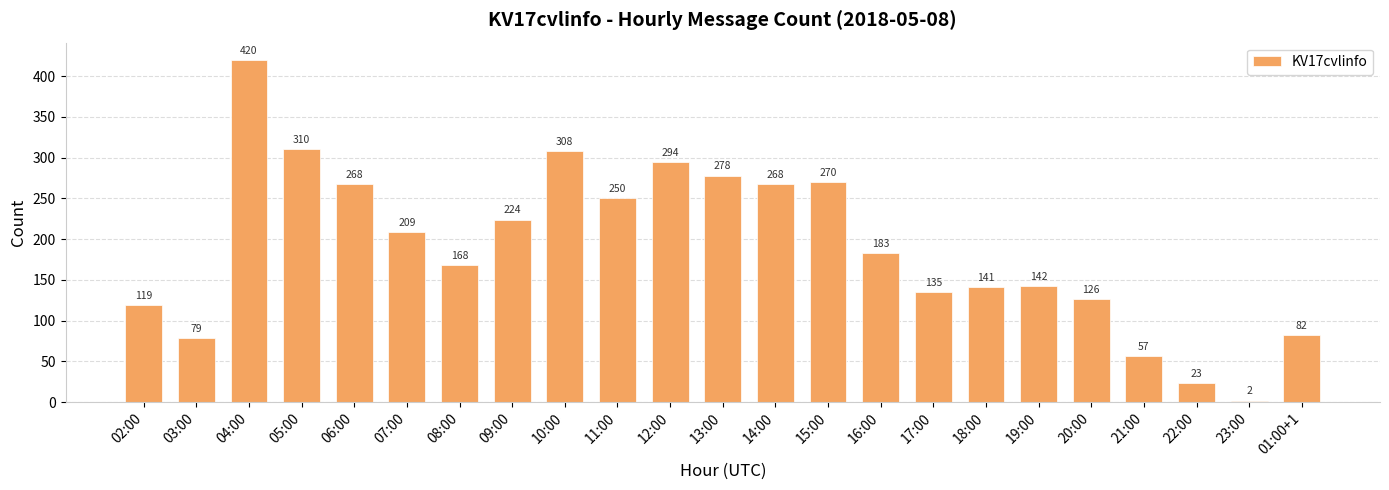

Reading right to left, extract all data points from this chart.

01:00+1=82	23:00=2	22:00=23	21:00=57	20:00=126	19:00=142	18:00=141	17:00=135	16:00=183	15:00=270	14:00=268	13:00=278	12:00=294	11:00=250	10:00=308	09:00=224	08:00=168	07:00=209	06:00=268	05:00=310	04:00=420	03:00=79	02:00=119